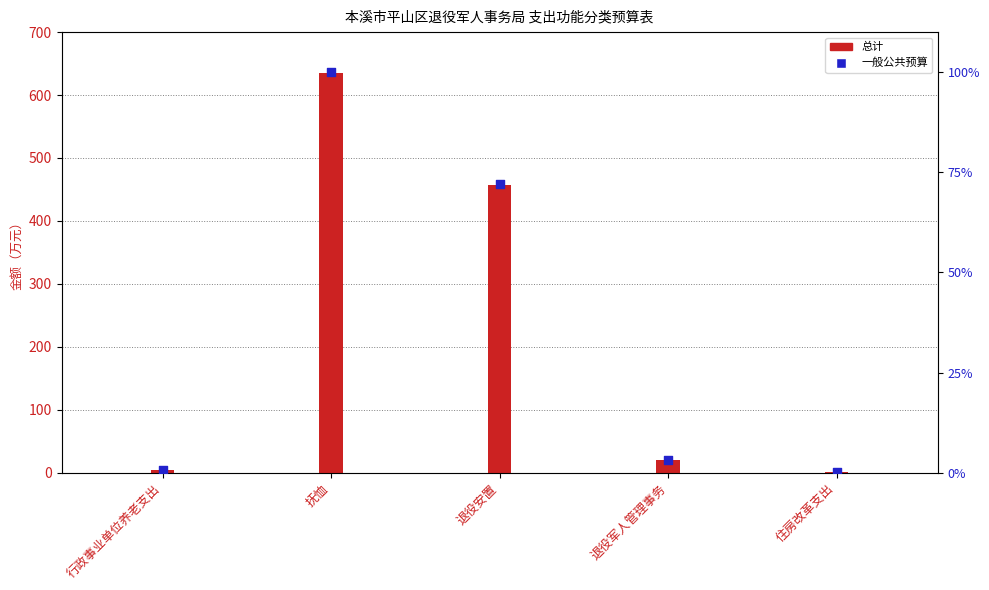

Which series reaches the minimum Y coordinate?

一般公共预算